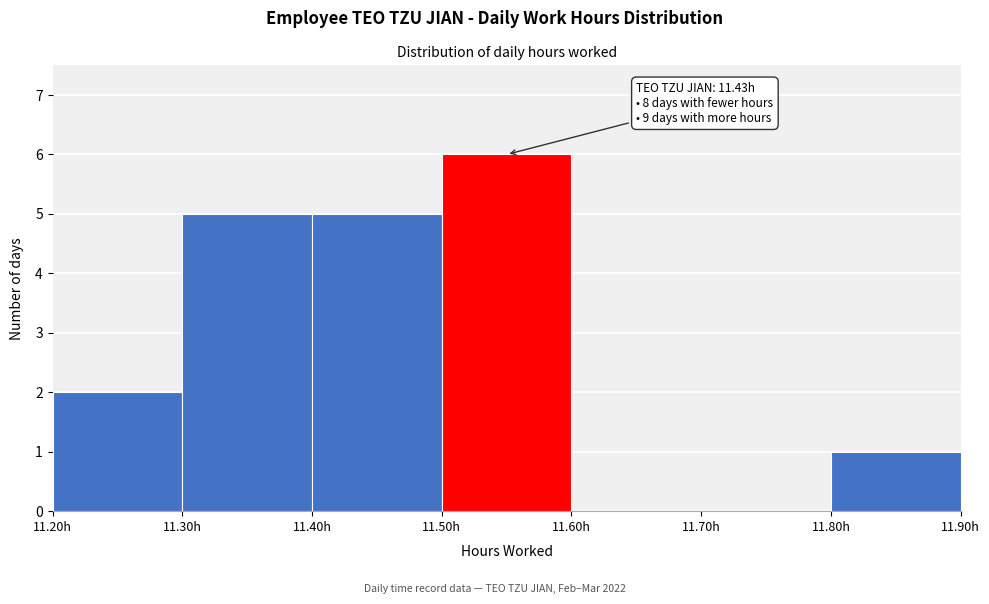

Which range on the x-axis has the tallest bar?

11.5 to 11.6